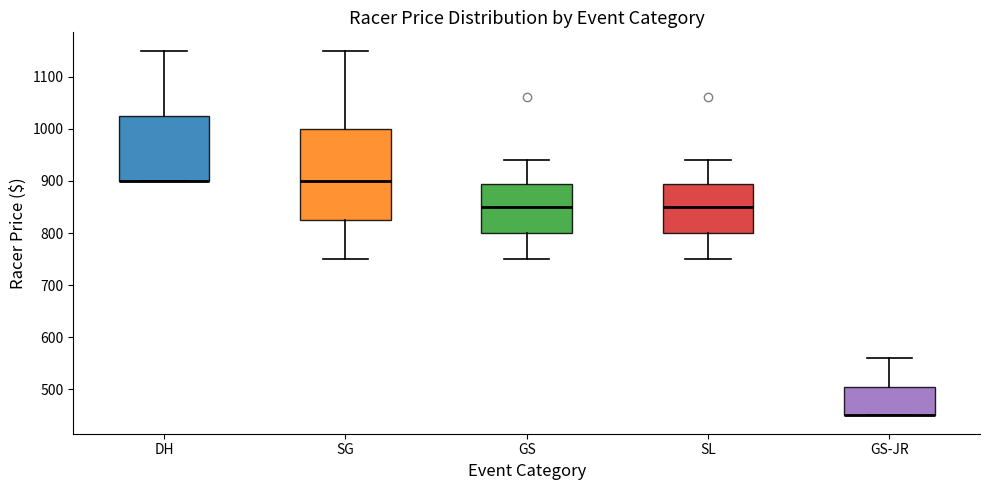

Comparing the boxes themselves (not the whiskers), which one is the tallest?

SG